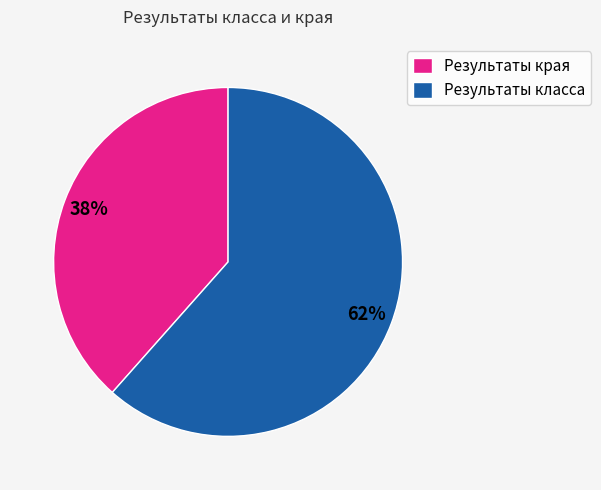

Do Результаты края and Результаты класса together represent more than half of the pie?

Yes